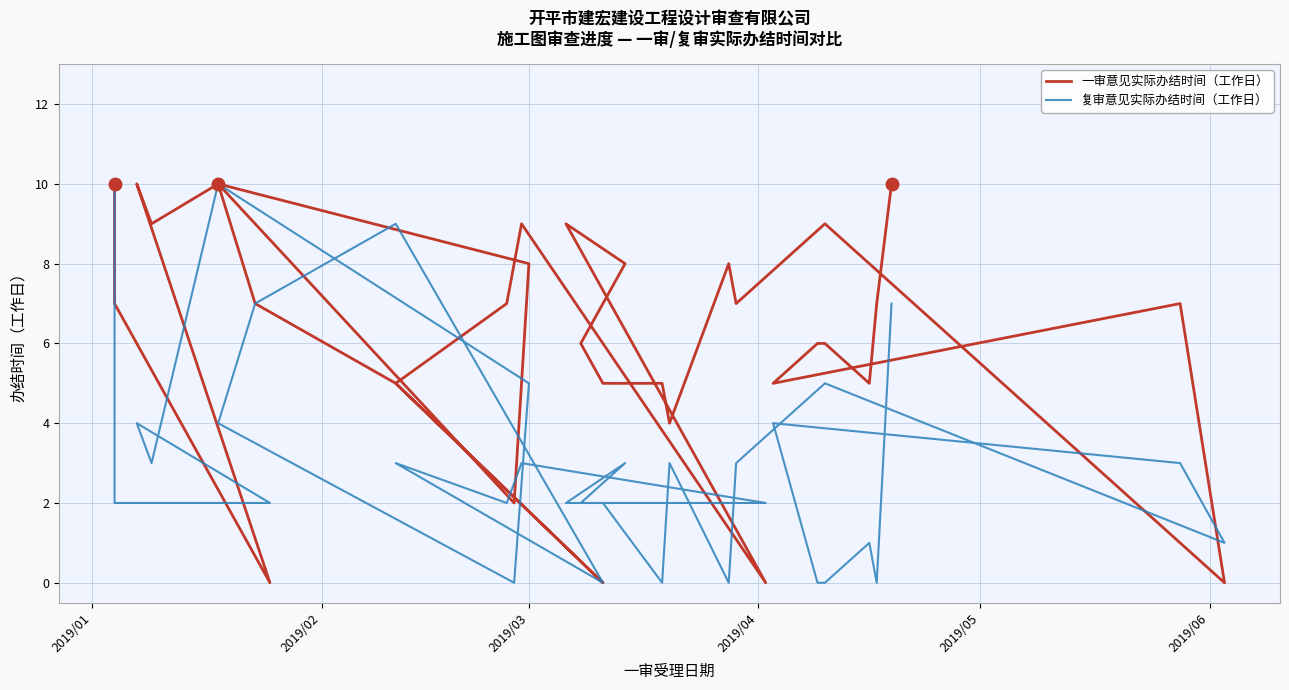

What is the label of the 8th point from the left?

2019/03